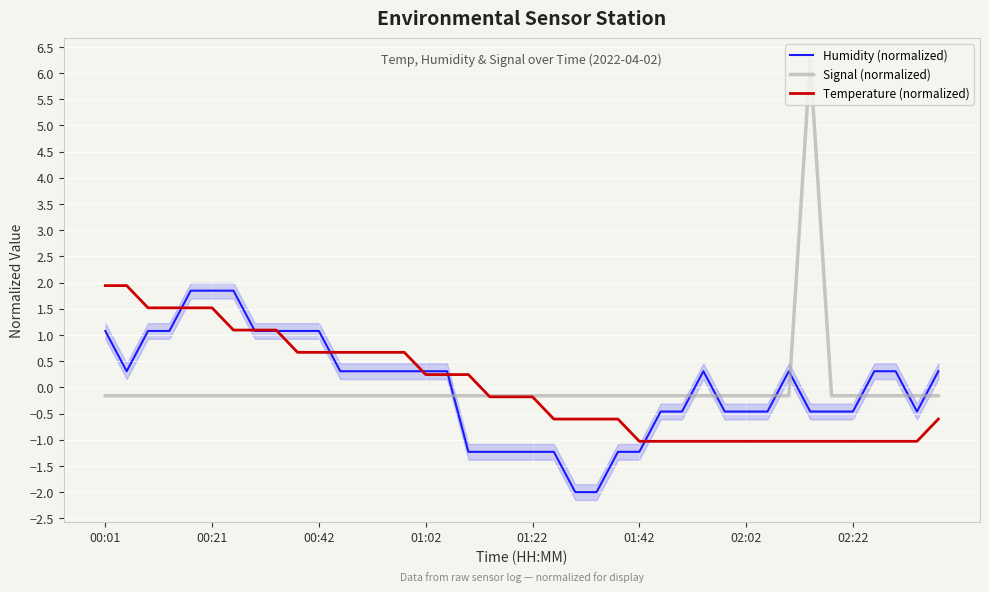

The value of Signal (normalized) at 37 is -0.2. True or false?

True